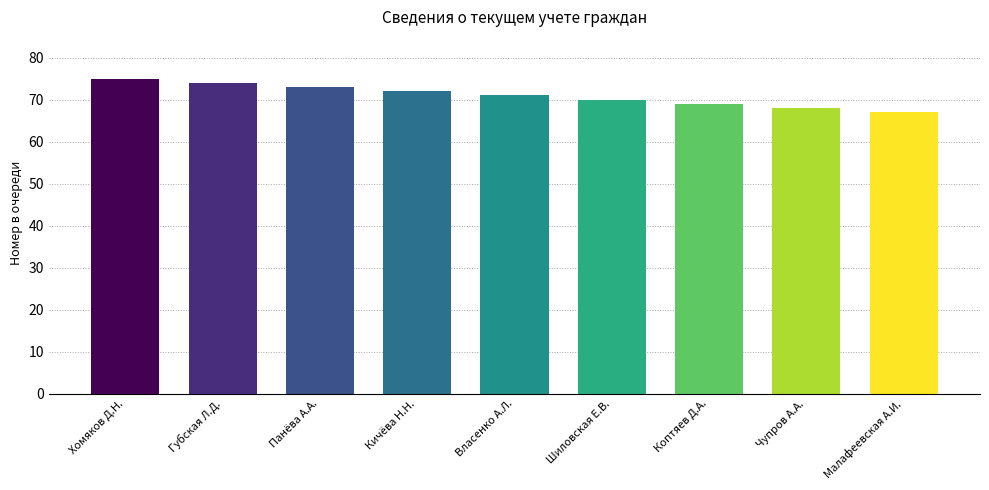

Are the bars horizontal?

No